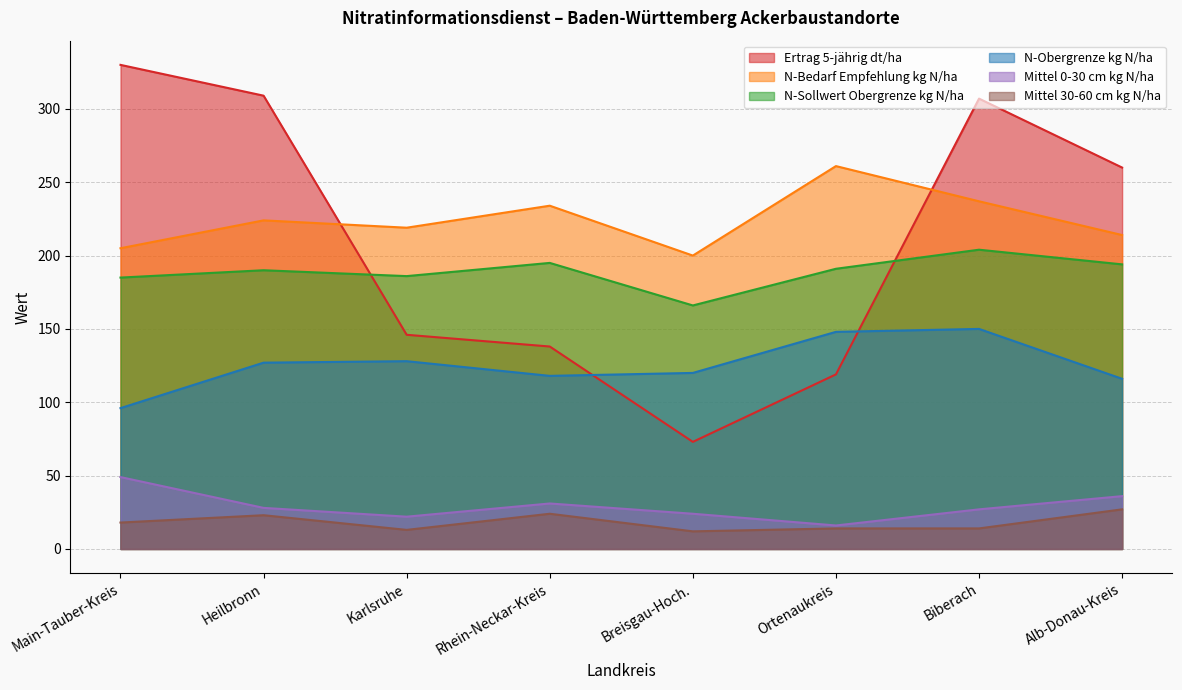

What is the spread (max minus min) of values at Alb-Donau-Kreis?

233